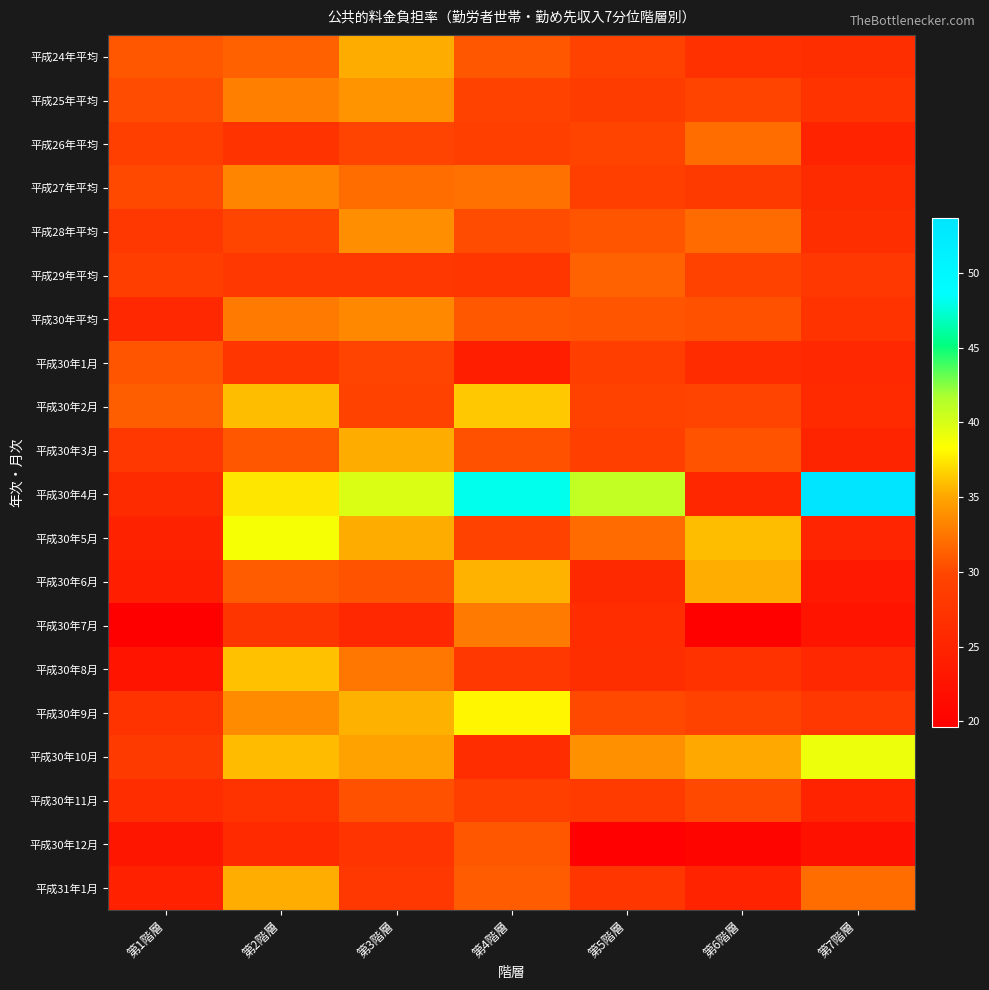

What is the spread (max minus min) of values at 第6階層?

15.9